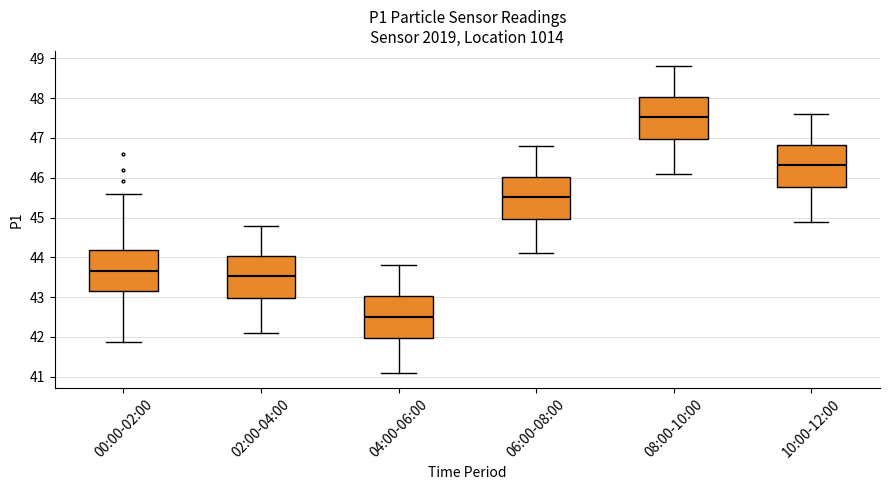

Where does the median line of the box for 10:00-12:00 sit on the y-axis? The values are not printed on the chart, so give them approximately, as read against the axis.

46.3